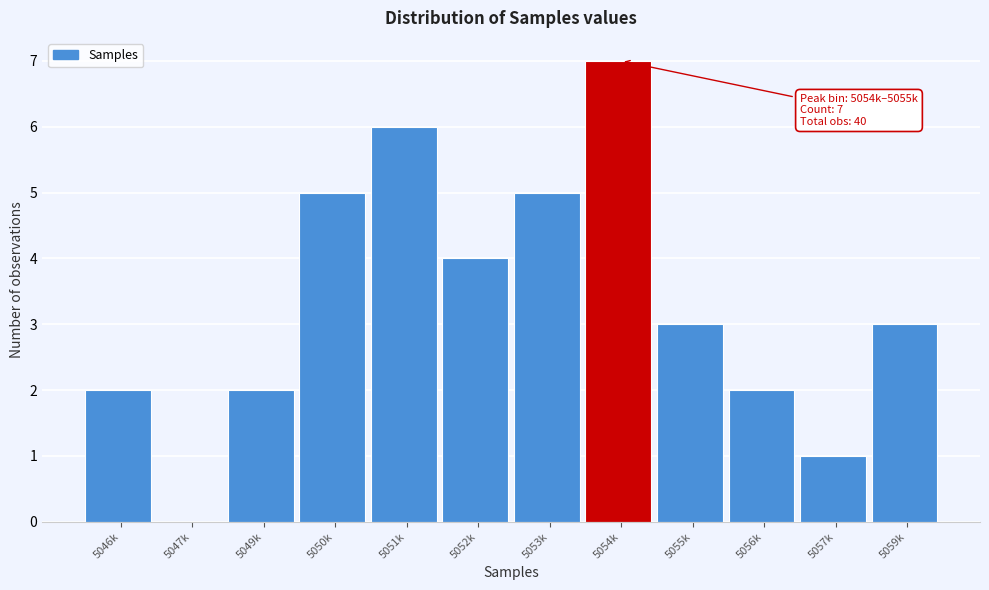

Reading left to right, list all the values displayed in this chart.

5046k=2	5047k=0	5049k=2	5050k=5	5051k=6	5052k=4	5053k=5	5054k=7	5055k=3	5056k=2	5057k=1	5059k=3